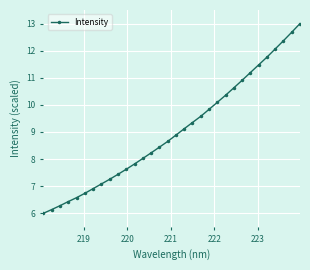

What is the value of the 26th point from the left?

11.2